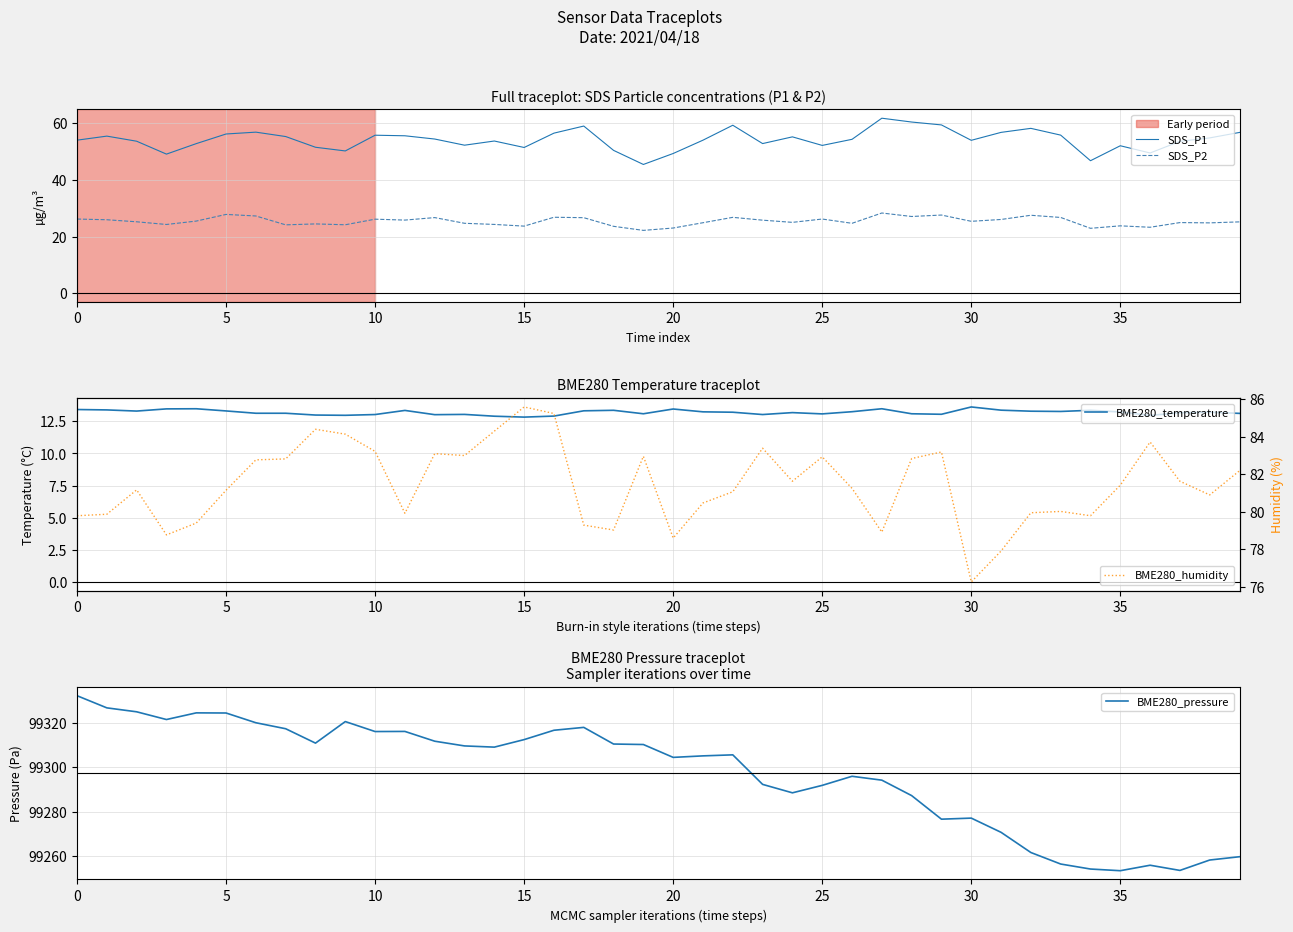

How many categories are shown in the chart?

40